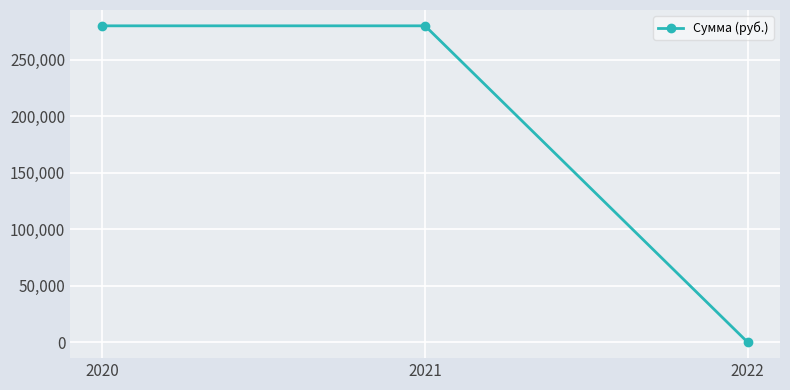

Reading left to right, list all the values displayed in this chart.

2020=280000	2021=280000	2022=0